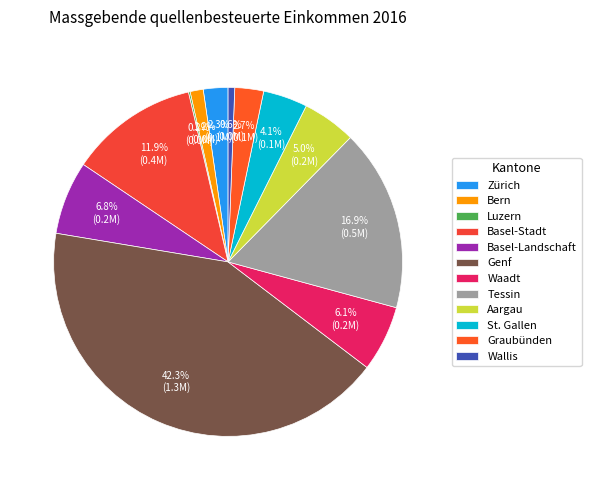

What percentage do Basel-Stadt and Graubünden together represent?

14.6%